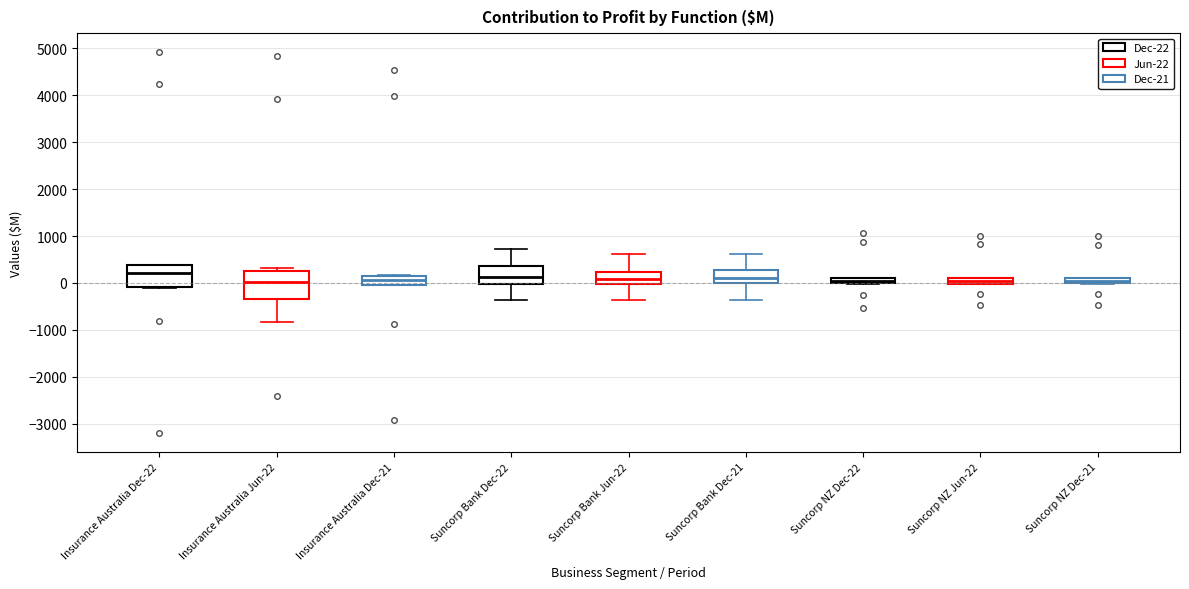

Where is the lower edge of the box for Insurance Australia Dec-22 on the y-axis? The values are not printed on the chart, so give them approximately, as read against the axis.

-100